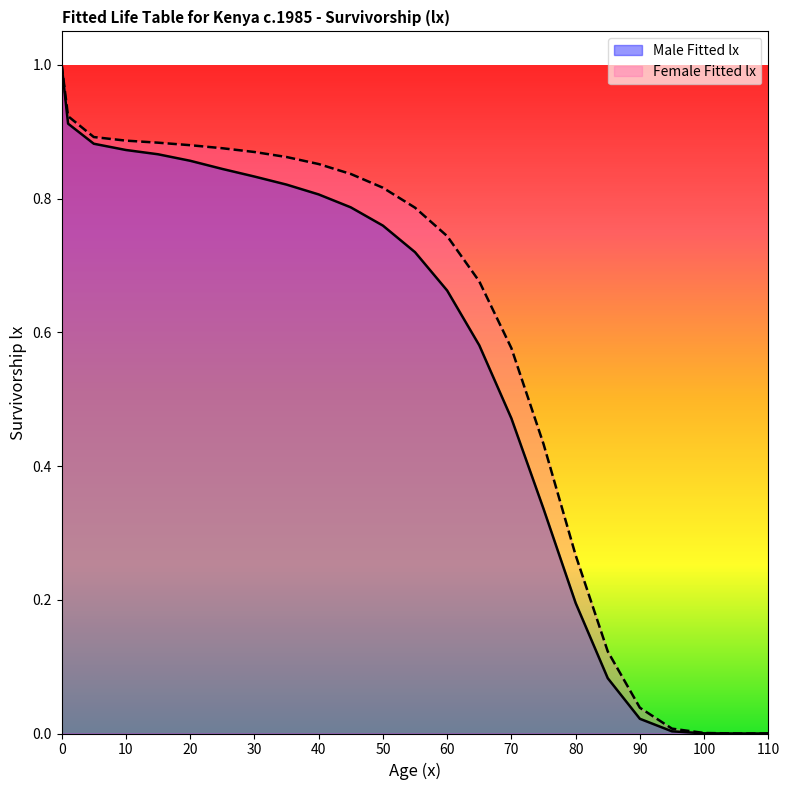

What is the difference between the second highest and second lowest values in the Female Fitted lx series?

0.9